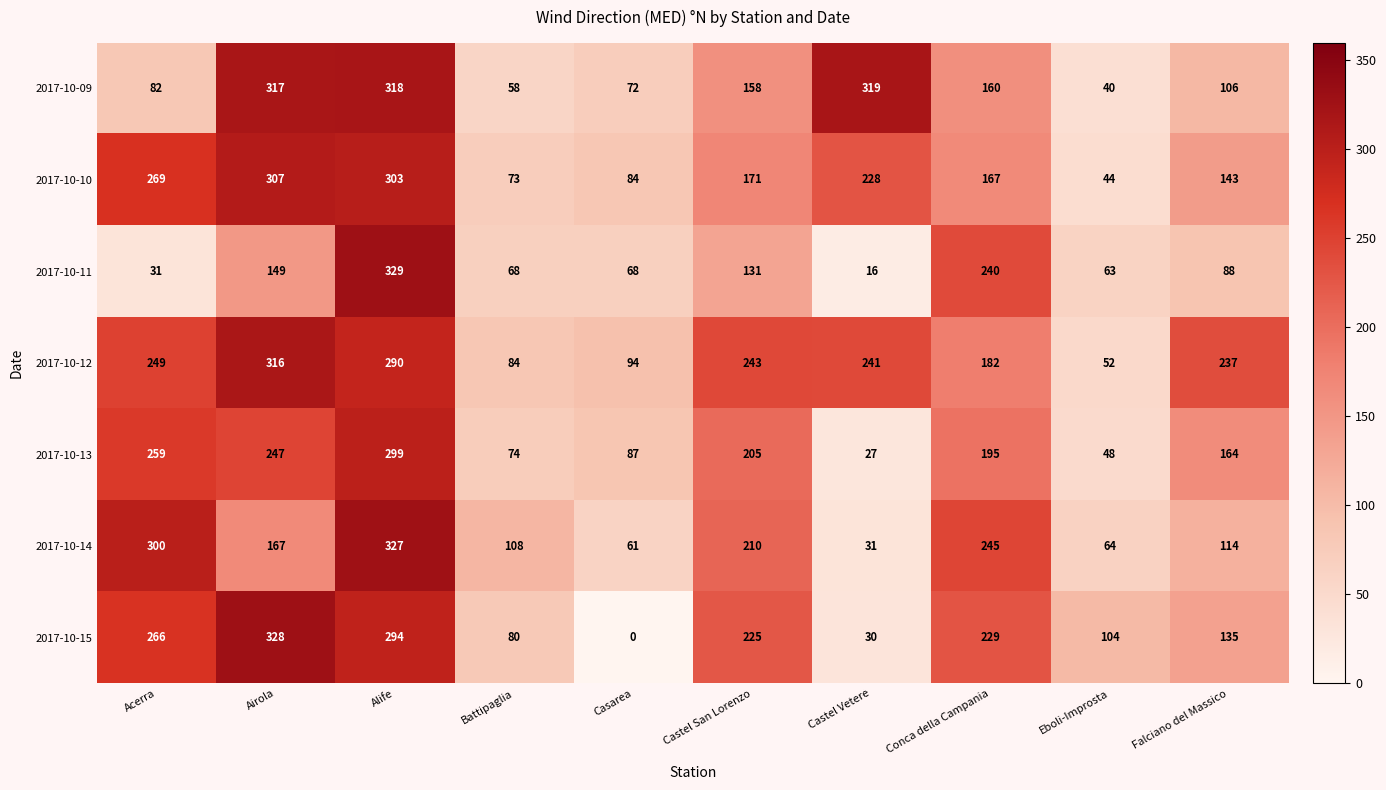

Between Castel San Lorenzo and Eboli-Improsta, which series saw the biggest shift?

2017-10-12